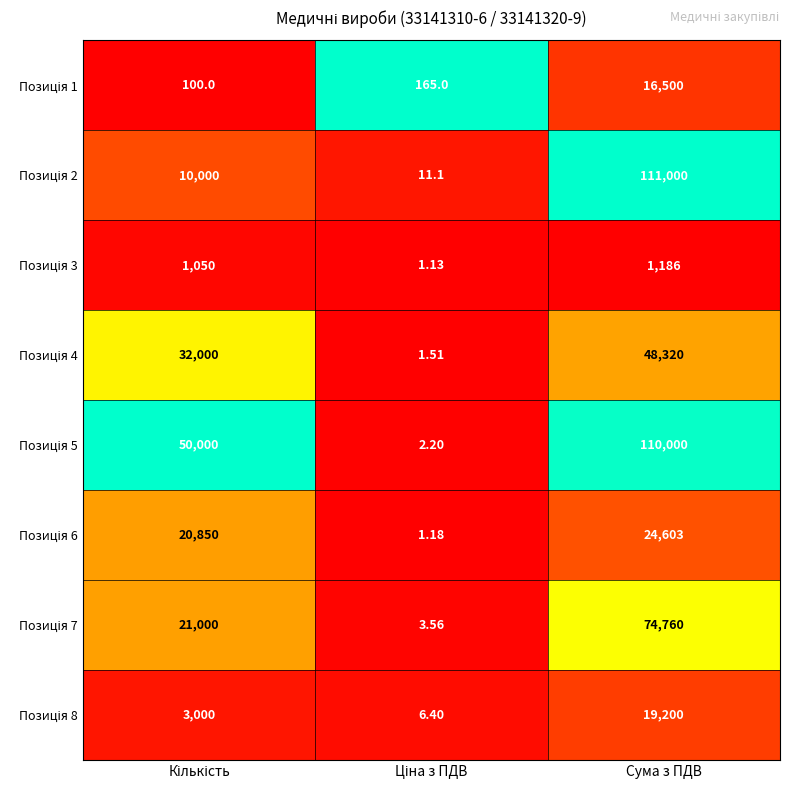

At which category does the chart reach its peak across all series?

Сума з ПДВ